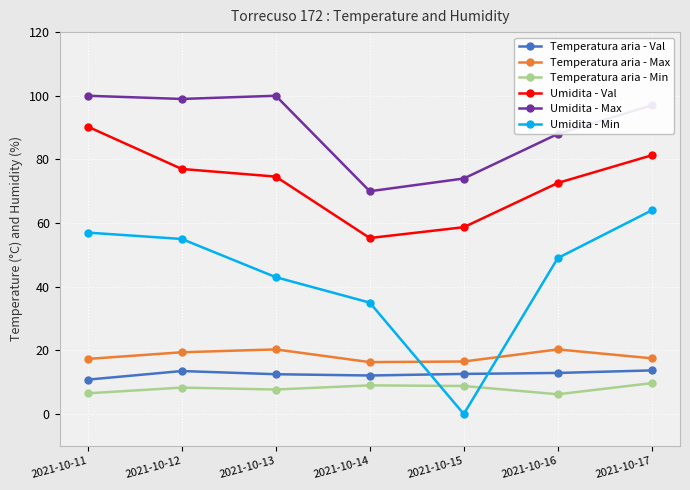

What is the minimum value for Umidita - Val?

55.3